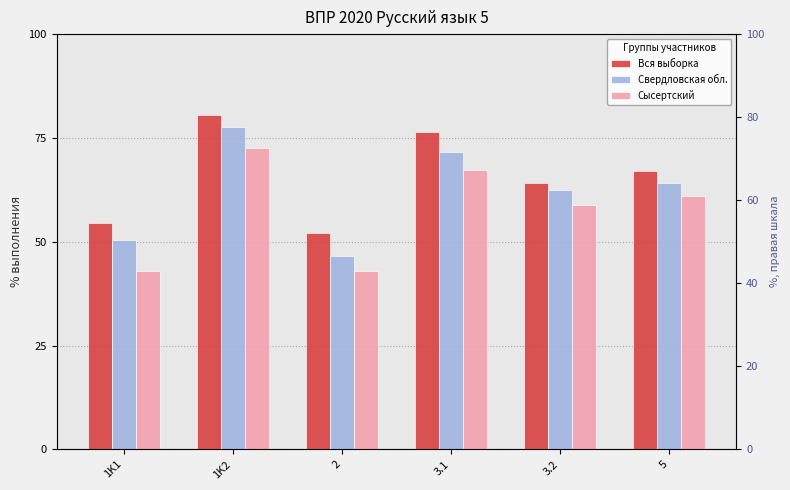

At which label is Свердловская обл. closest to 61?

3.2